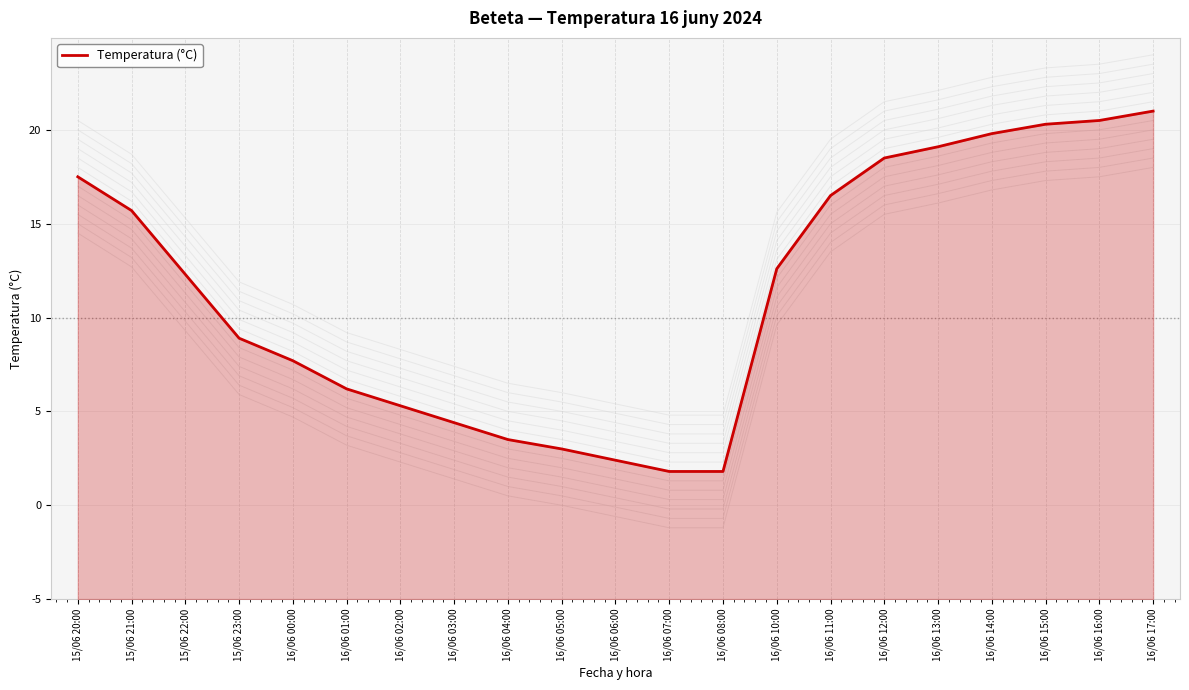

How many lines are shown in the chart?

1